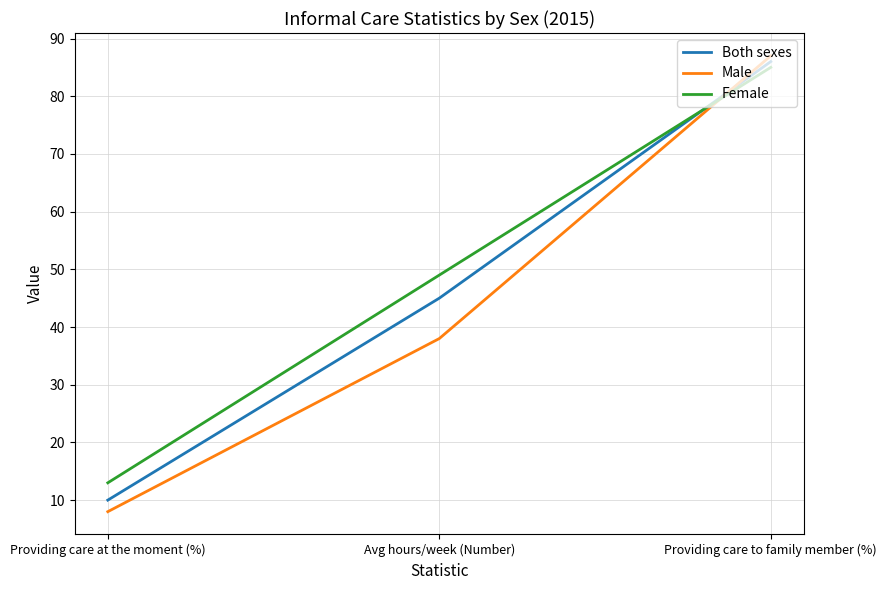

What is the difference between the highest and lowest values at Avg hours/week (Number)?

11